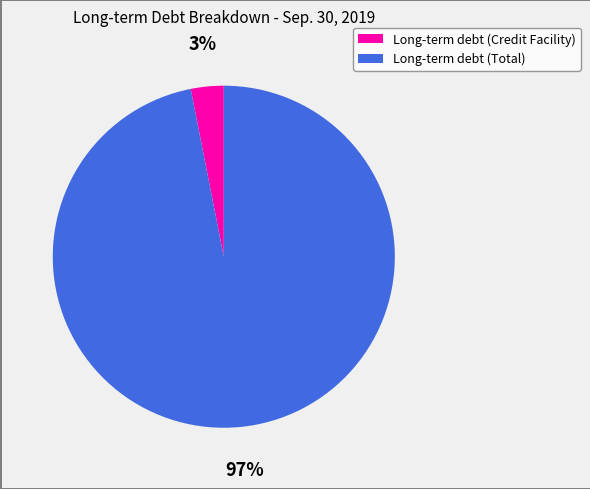

Is there any slice that represents more than half of the pie?

Yes